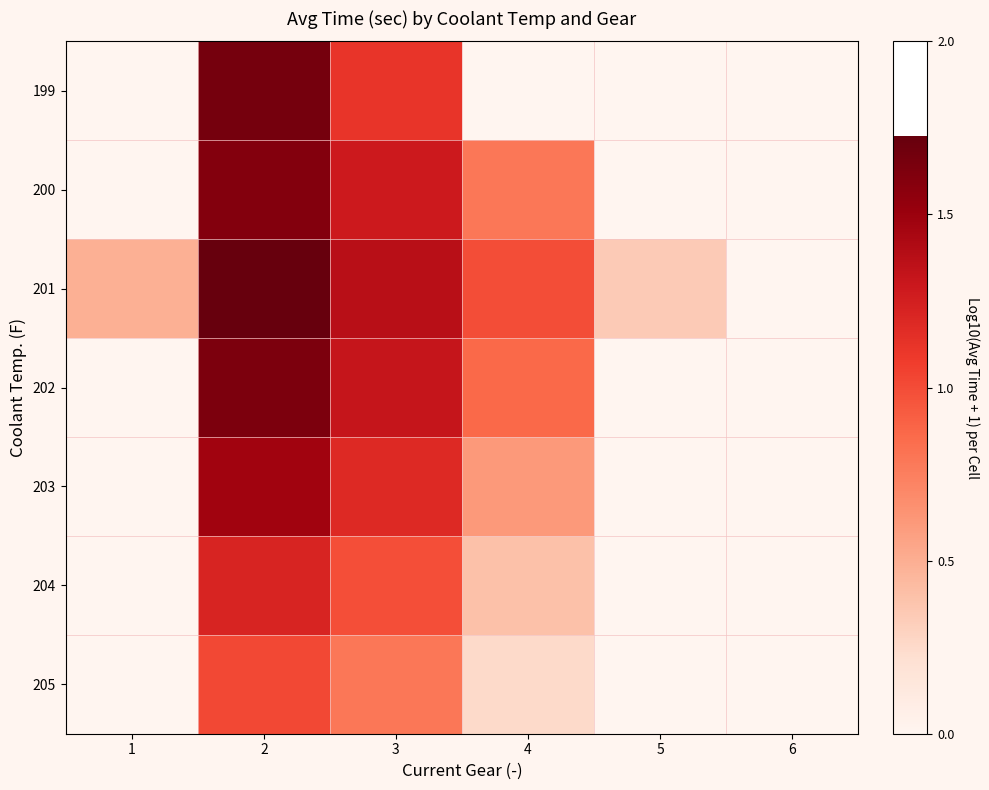

Reading right to left, what are all the values shown in this chart?

199: 6=0.0	5=0.0	4=0.0	3=1.1	2=1.7	1=0.0
200: 6=0.0	5=0.0	4=0.8	3=1.3	2=1.6	1=0.0
201: 6=0.0	5=0.3	4=1.0	3=1.4	2=1.7	1=0.5
202: 6=0.0	5=0.0	4=0.9	3=1.3	2=1.6	1=0.0
203: 6=0.0	5=0.0	4=0.6	3=1.2	2=1.5	1=0.0
204: 6=0.0	5=0.0	4=0.4	3=1.0	2=1.2	1=0.0
205: 6=0.0	5=0.0	4=0.3	3=0.8	2=1.0	1=0.0